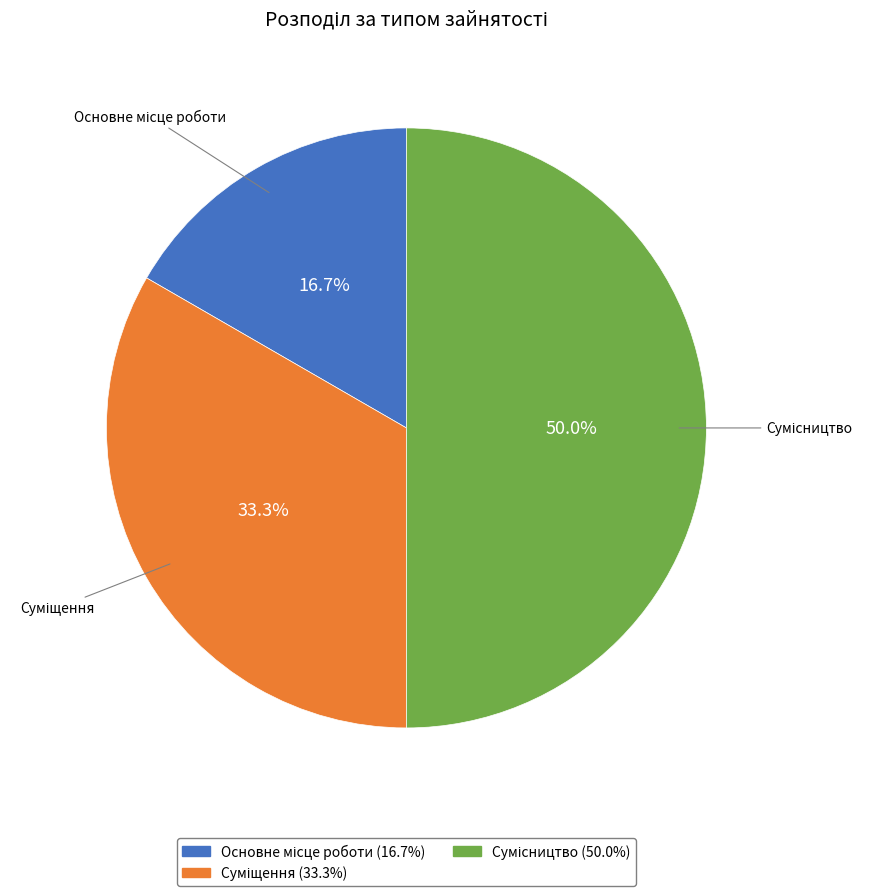

Is there a majority slice in this chart?

No